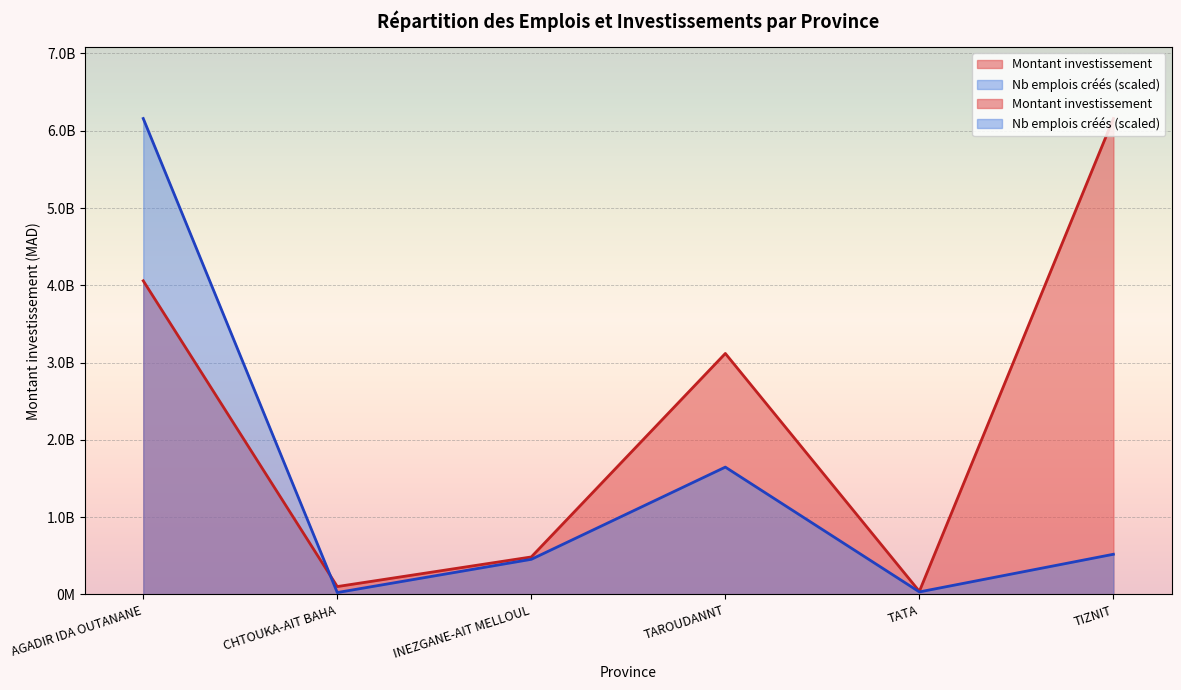

At which category does Nb emplois créés reach its first local valley?

CHTOUKA-AIT BAHA